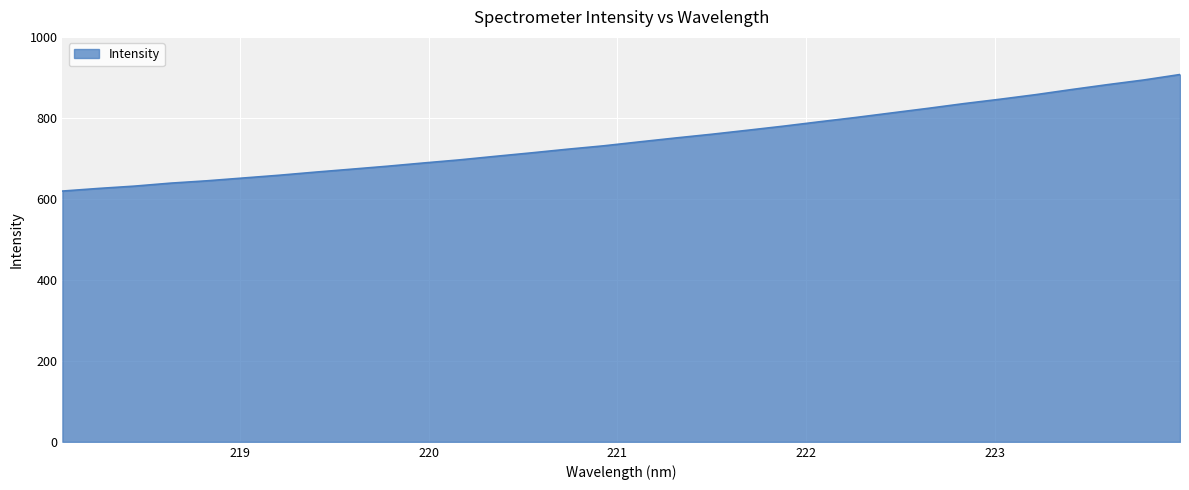

What is the greatest value displayed?

907.1